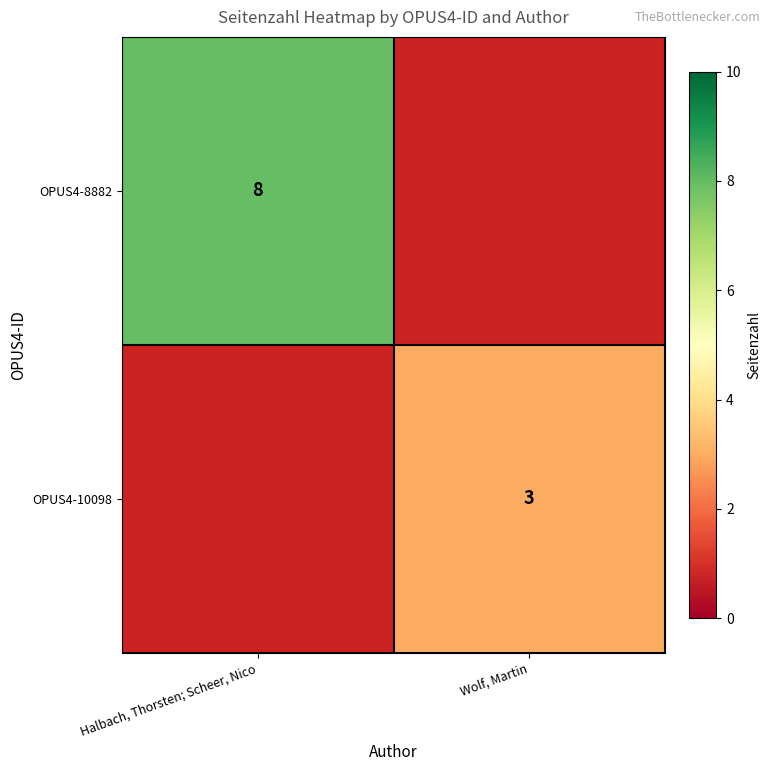

Is it true that OPUS4-10098 equals 3 at Wolf, Martin?

True